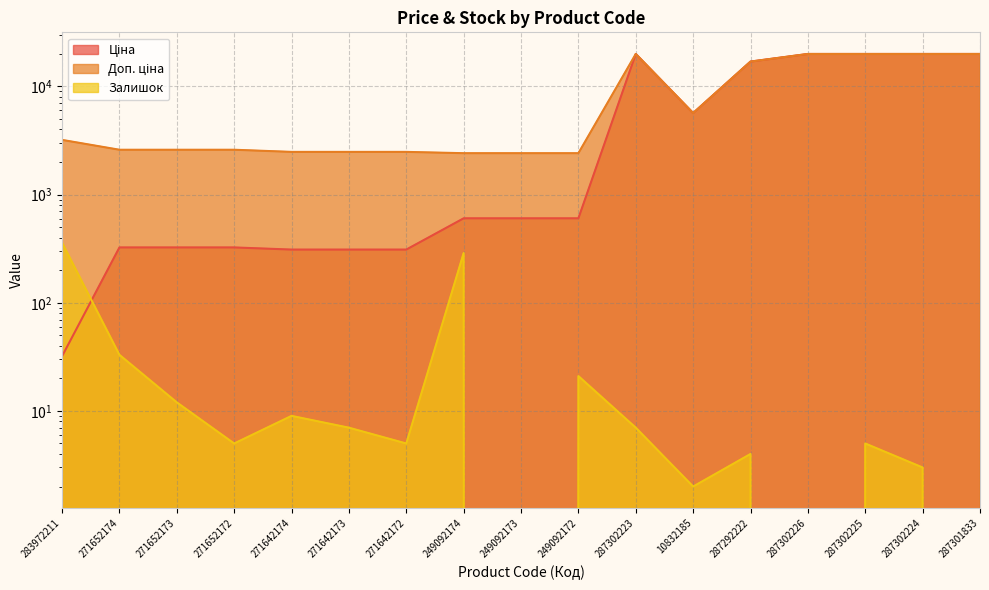

Reading right to left, transcribe all the data shown in this chart.

Ціна: 287301833=19964.2	287302224=19964.2	287302225=19964.2	287302226=19964.2	287292222=16976.3	10832185=5673.8	287302223=19964.2	249092172=603.7	249092173=603.7	249092174=603.7	271642172=310.3	271642173=310.3	271642174=310.3	271652172=324.8	271652173=324.8	271652174=324.8	283972211=32.0
Доп. ціна: 287301833=19964.2	287302224=19964.2	287302225=19964.2	287302226=19964.2	287292222=16976.3	10832185=5673.8	287302223=19964.2	249092172=2414.8	249092173=2414.8	249092174=2414.8	271642172=2482.4	271642173=2482.4	271642174=2482.4	271652172=2598.3	271652173=2598.3	271652174=2598.3	283972211=3205.0
Залишок: 287301833=0.0	287302224=3.0	287302225=5.0	287302226=0.0	287292222=4.0	10832185=2.0	287302223=7.0	249092172=21.0	249092173=0.0	249092174=288.0	271642172=5.0	271642173=7.0	271642174=9.0	271652172=5.0	271652173=12.0	271652174=33.0	283972211=360.0